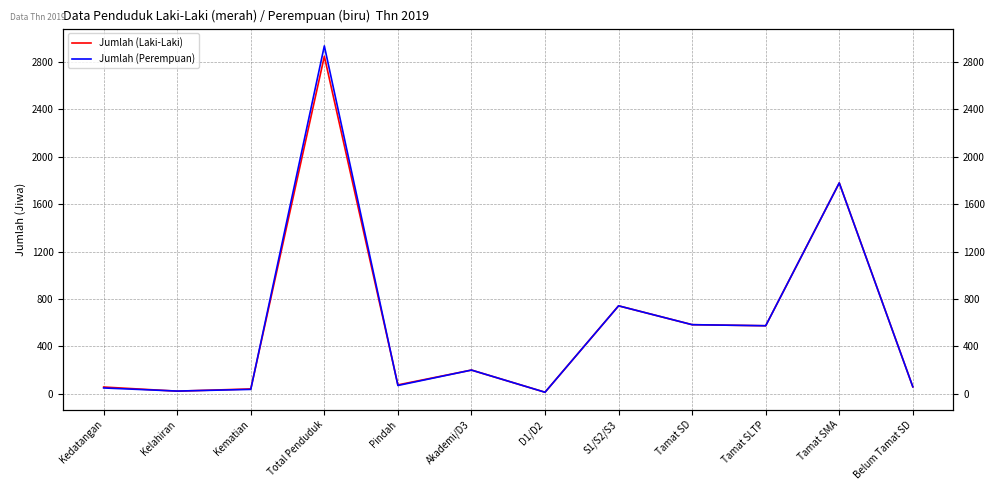

What is the sum of the Jumlah (Laki-Laki) values at Kelahiran and Tamat SD?

605